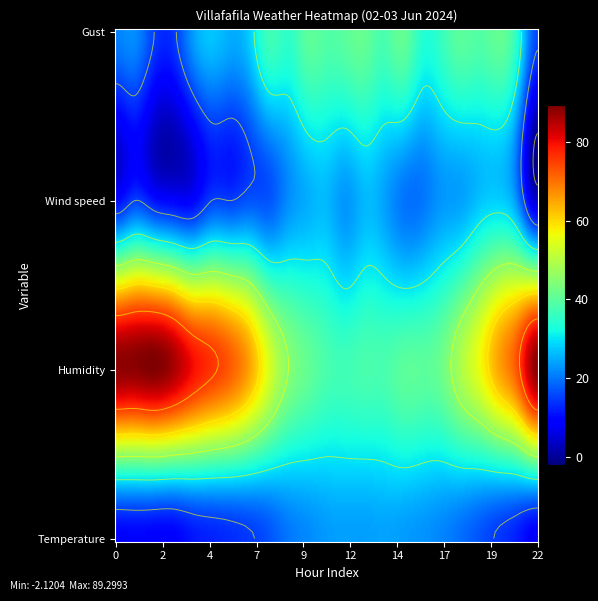

What is the difference between the maximum and minimum values in the Humidity series?

52.0